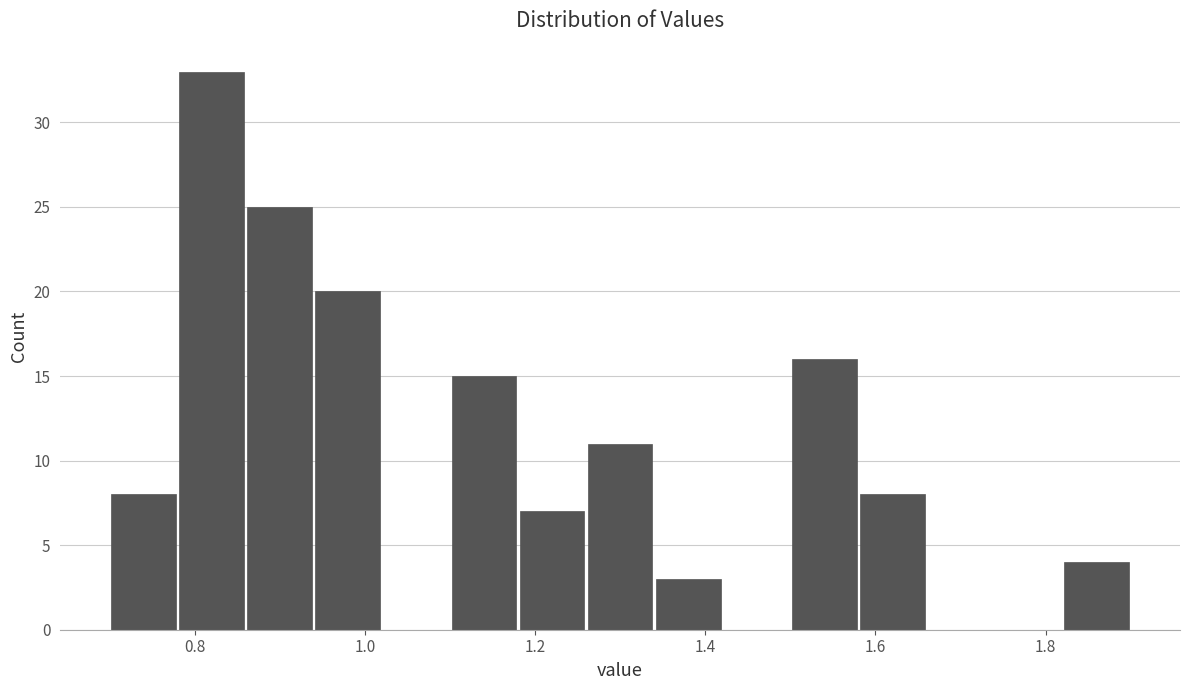

Reading left to right, list every bar in this chart as the range it spans on the x-axis followed by its height. The values are not printed on the chart, so give them approximately, as read against the axis.

0.70 to 0.78: 8
0.78 to 0.86: 33
0.86 to 0.94: 25
0.94 to 1.02: 20
1.02 to 1.10: 0
1.10 to 1.18: 15
1.18 to 1.26: 7
1.26 to 1.34: 11
1.34 to 1.42: 3
1.42 to 1.50: 0
1.50 to 1.58: 16
1.58 to 1.66: 8
1.66 to 1.74: 0
1.74 to 1.82: 0
1.82 to 1.90: 4